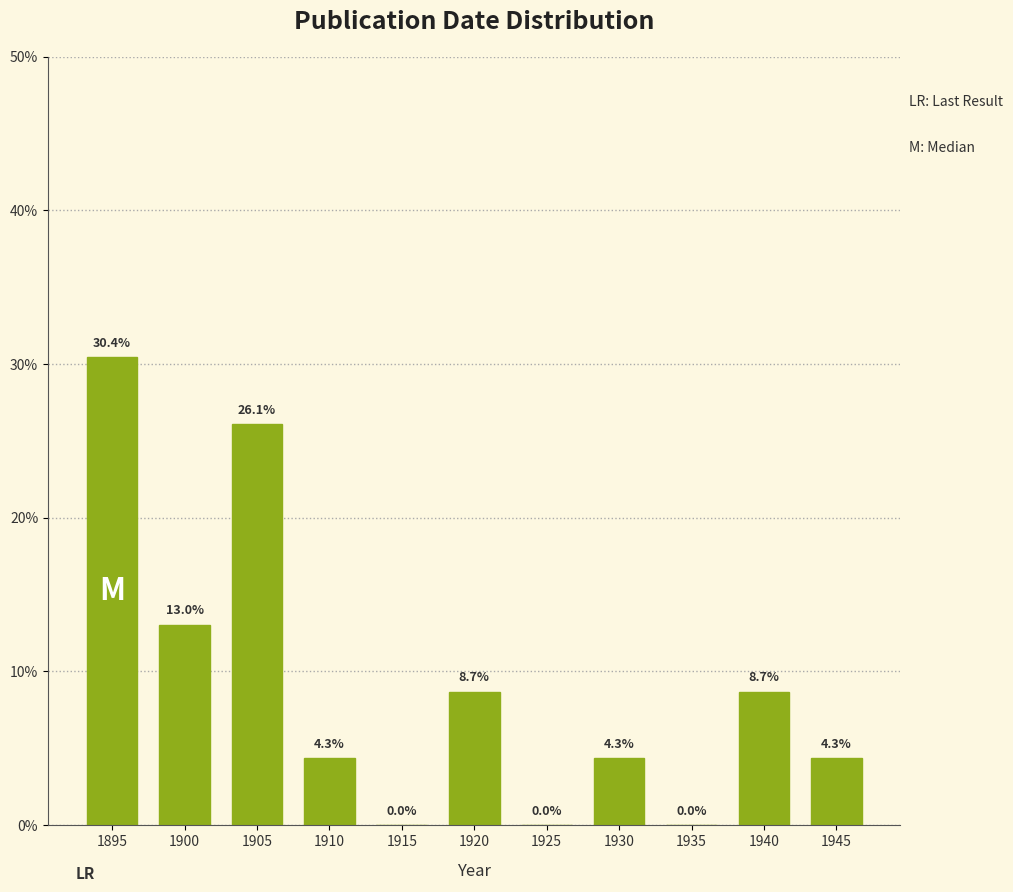

Reading right to left, what are all the values shown in this chart?

1945=4.3	1940=8.7	1935=0.0	1930=4.3	1925=0.0	1920=8.7	1915=0.0	1910=4.3	1905=26.1	1900=13.0	1895=30.4